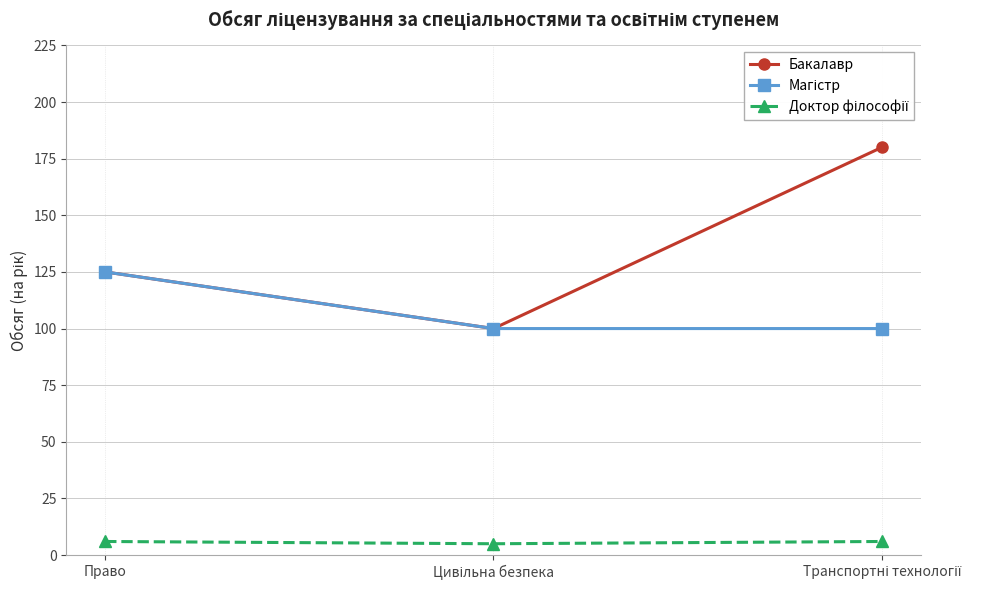

Count the number of data series in this chart.

3